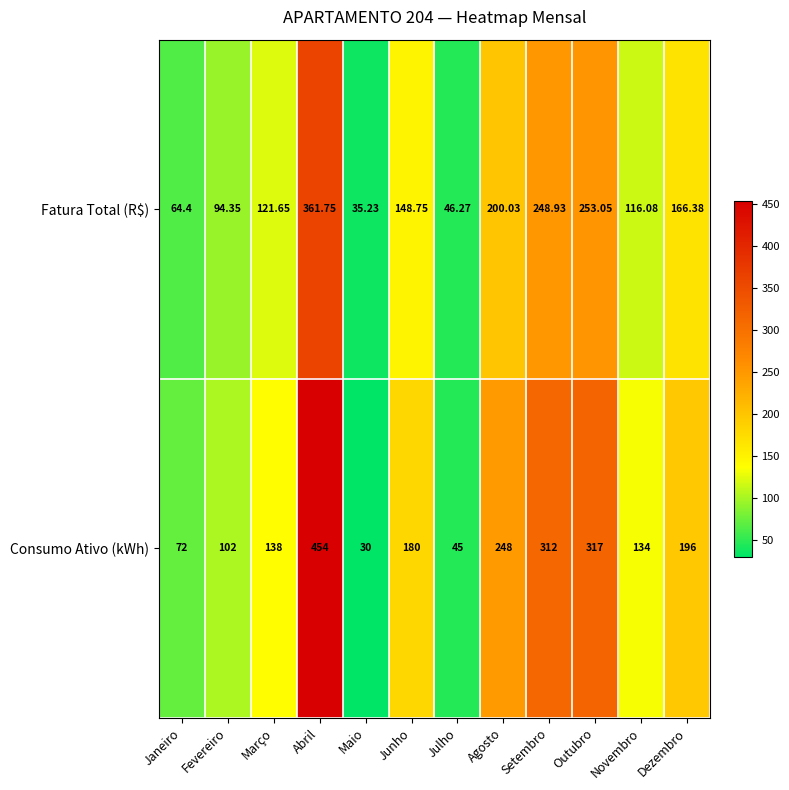

How many categories are shown in the chart?

12